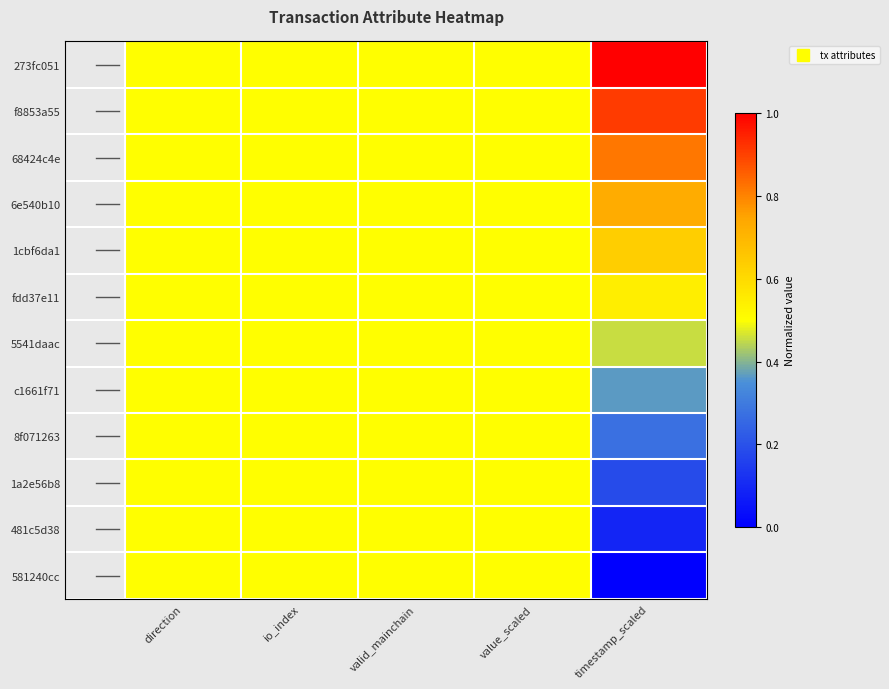

At which category is the sum across all series the highest?

timestamp_scaled